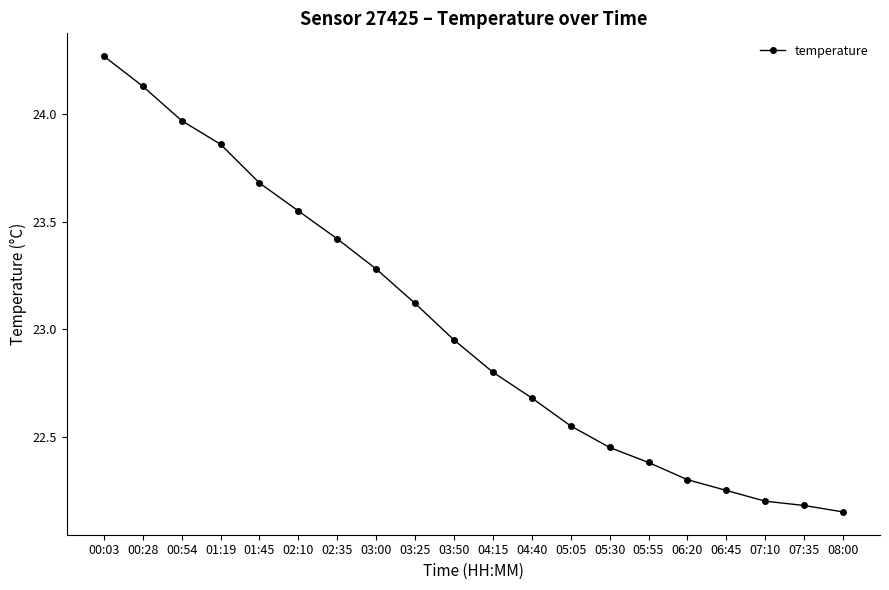

What is the change in value from 05:05 to 05:55?

-0.2